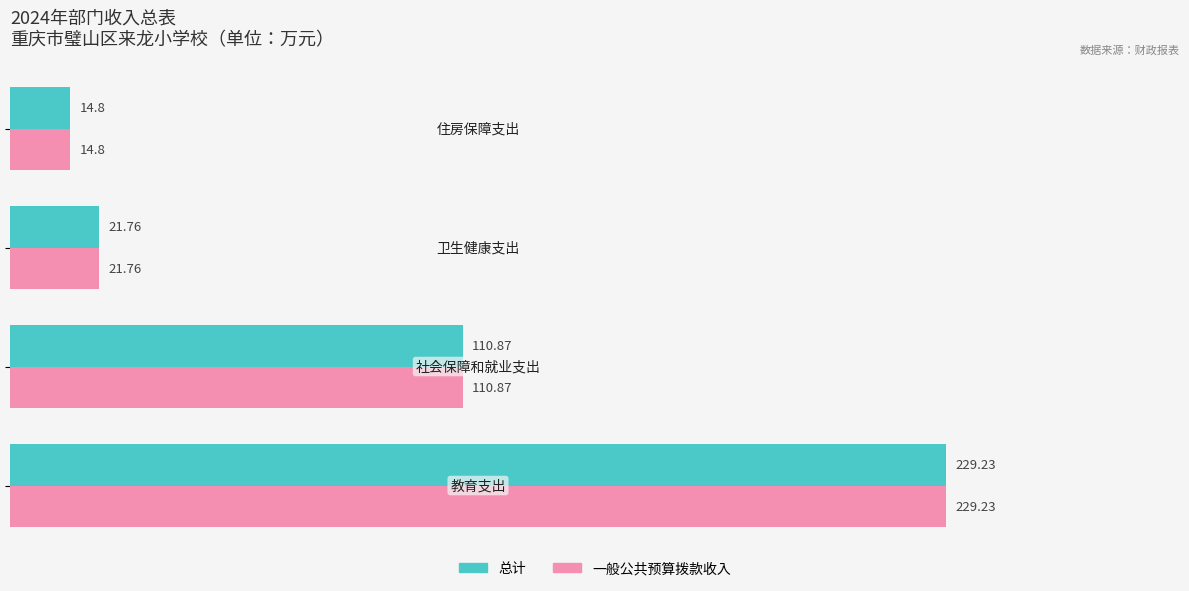

What is the difference between the second highest and second lowest values in the 一般公共预算拨款收入 series?

89.1